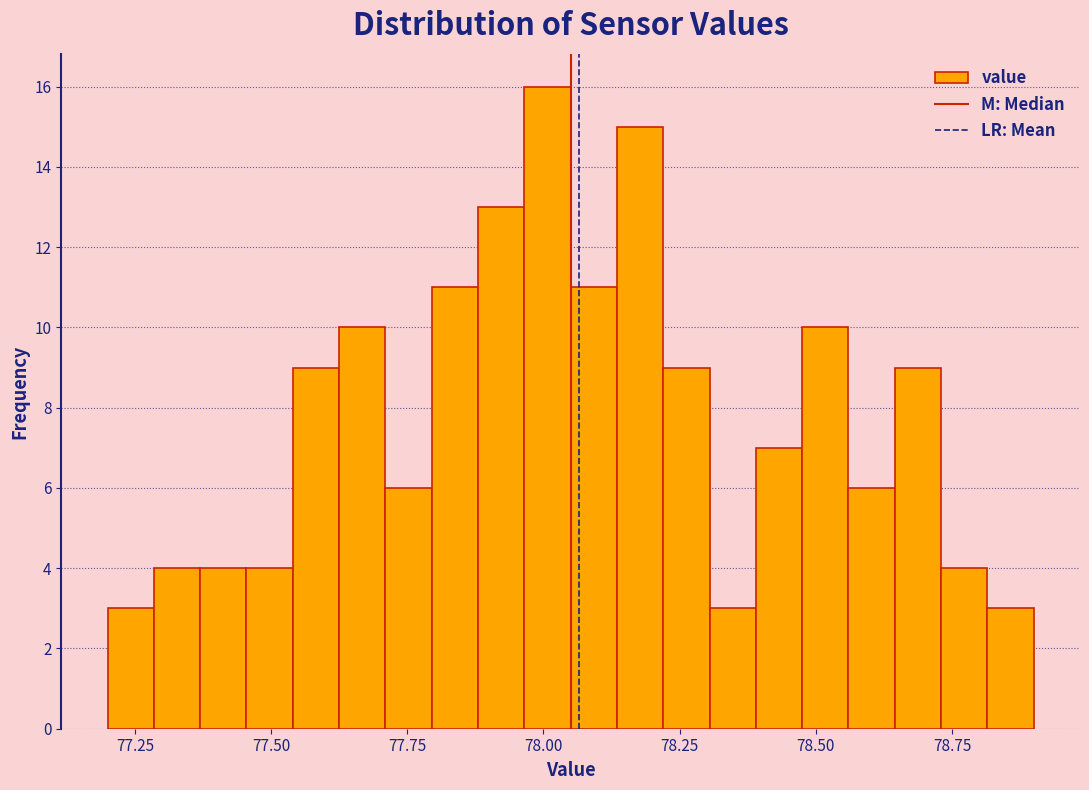

Read against the x-axis, roughly where is the centre of the tallest bar?

78.00